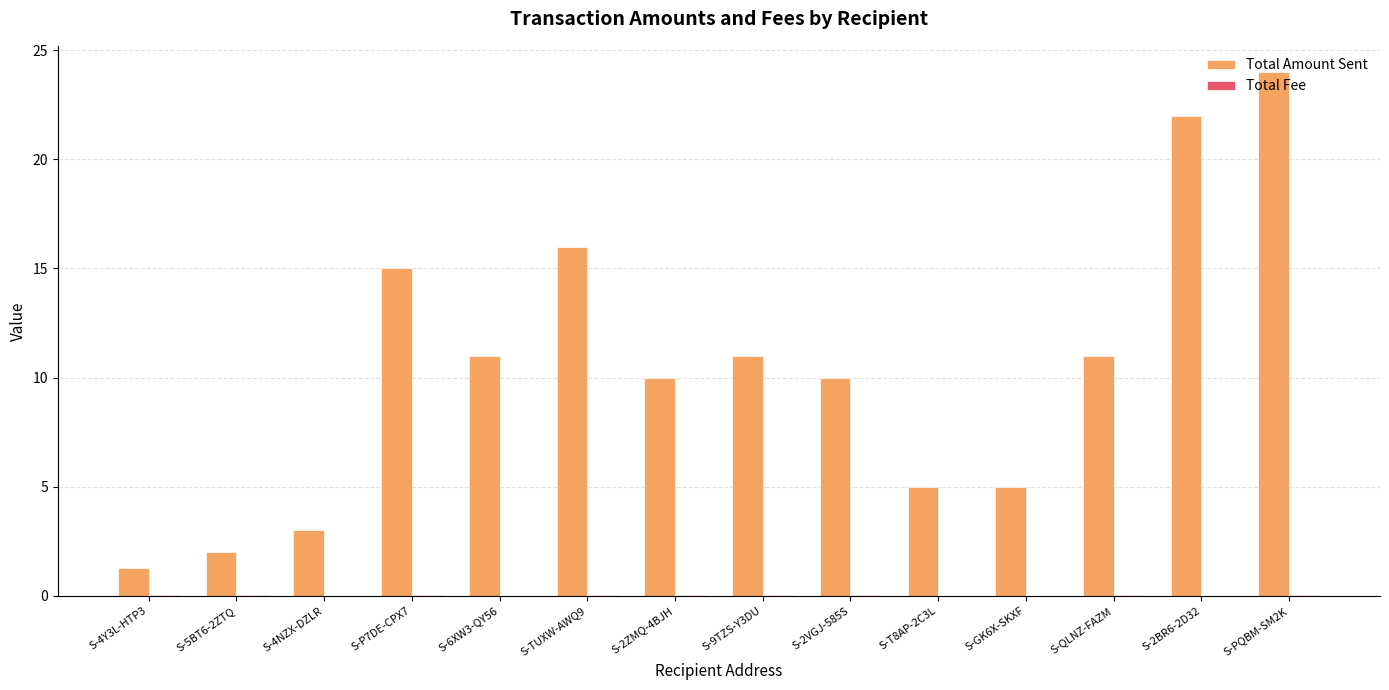

Is it true that Total Amount Sent equals 2.0 at S-5BT6-2ZTQ?

True